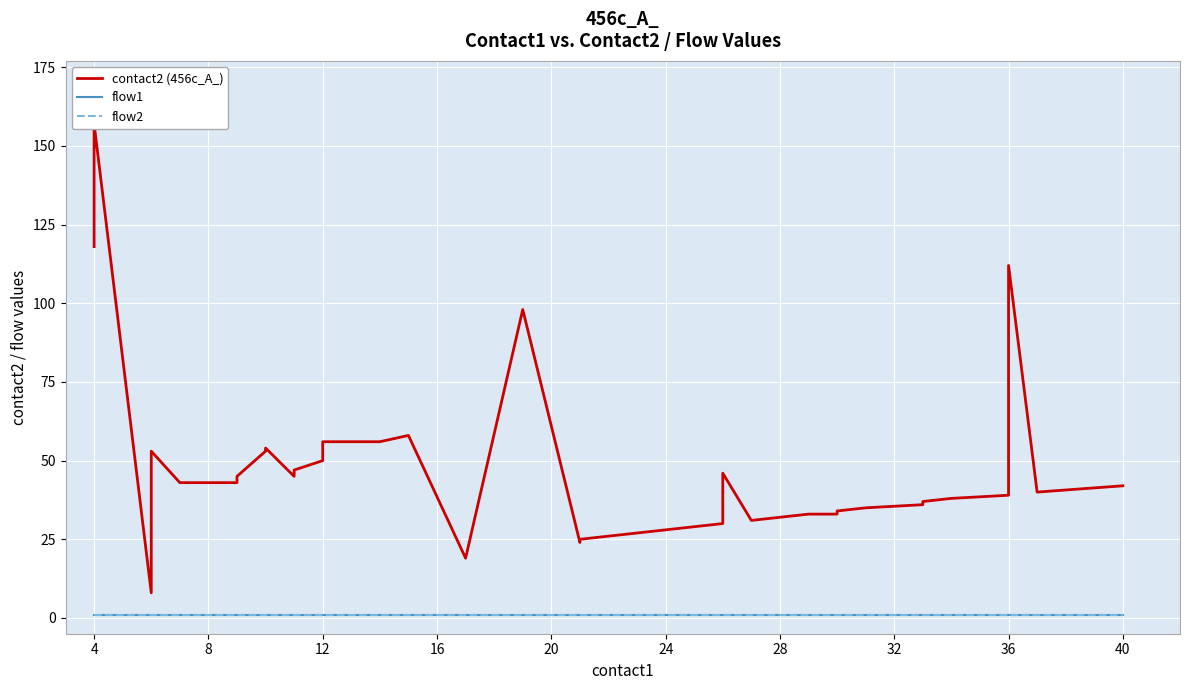

Which series changed the most between 31 and 39?

contact2 (456c_A_)